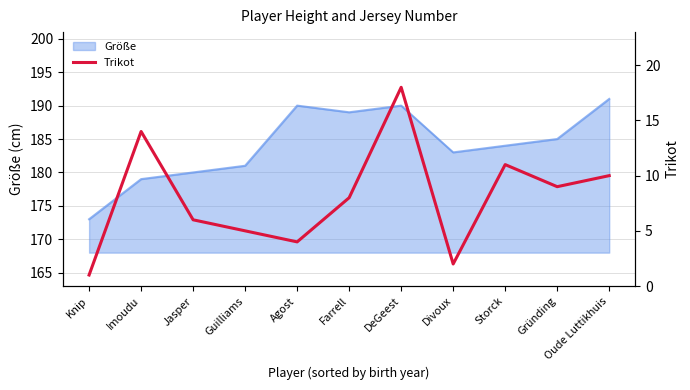

The Größe series shows 185 at Gründing. True or false?

True